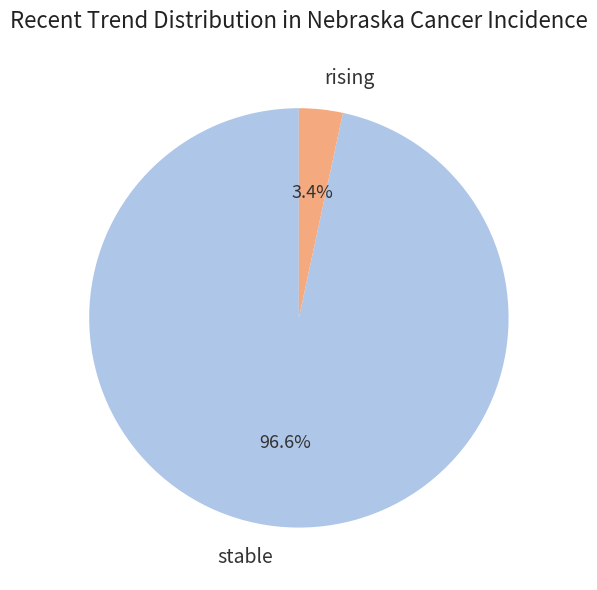

To the nearest percent, what is the average slice percentage?

50%